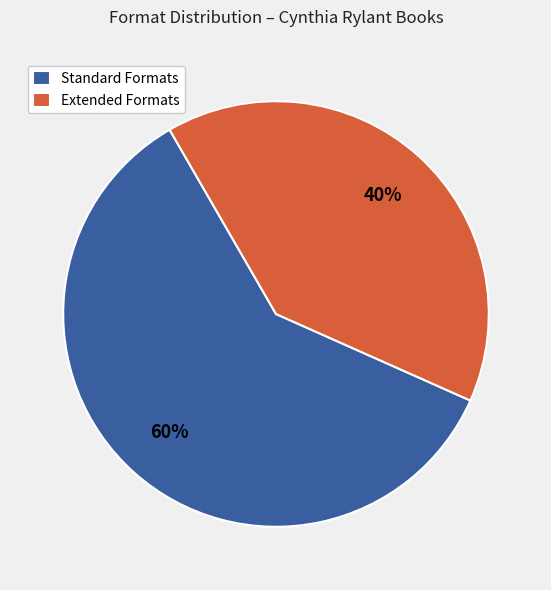

To the nearest percent, what portion does Extended Formats represent?

40%